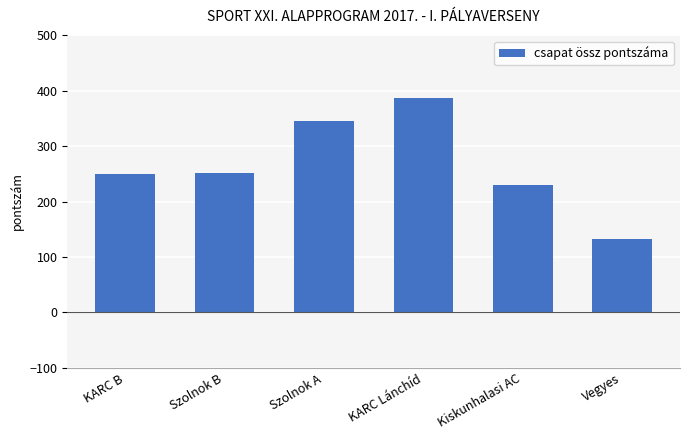

Reading left to right, transcribe all the data shown in this chart.

249	252	345	387	229	133